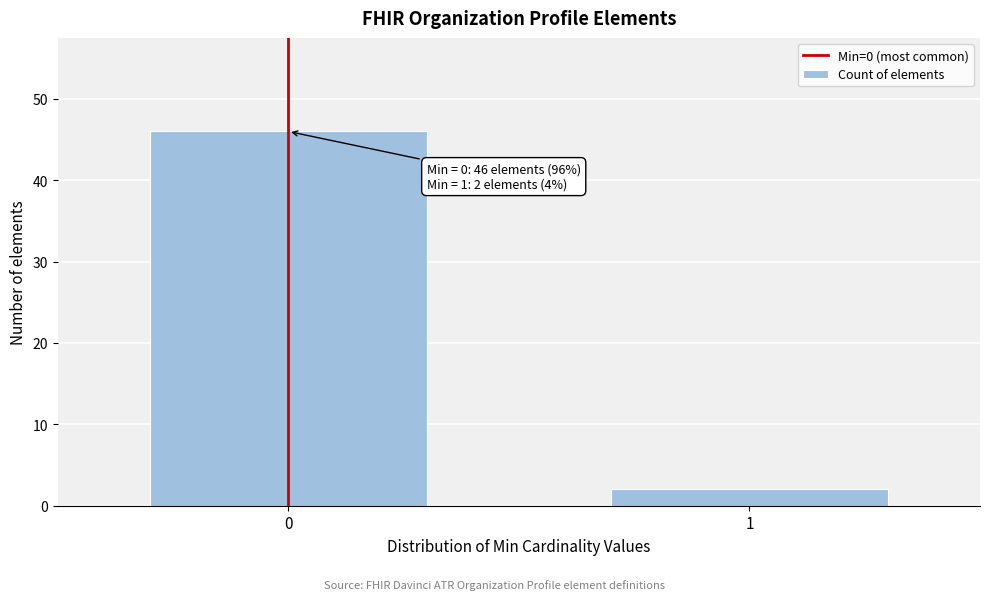

Reading left to right, extract all data points from this chart.

0=46	1=2